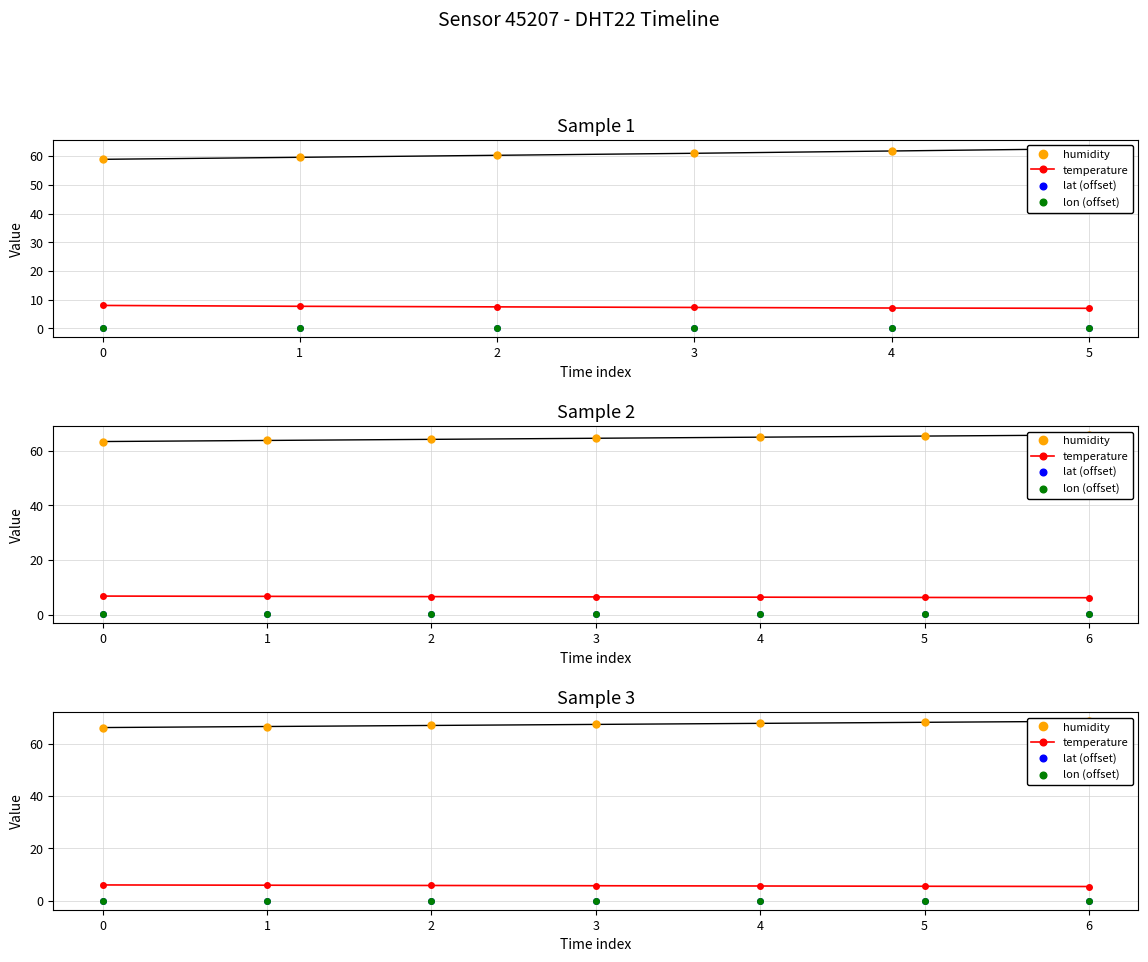

Is the value of lat (offset) at 0 greater than the value of humidity at 1?

No